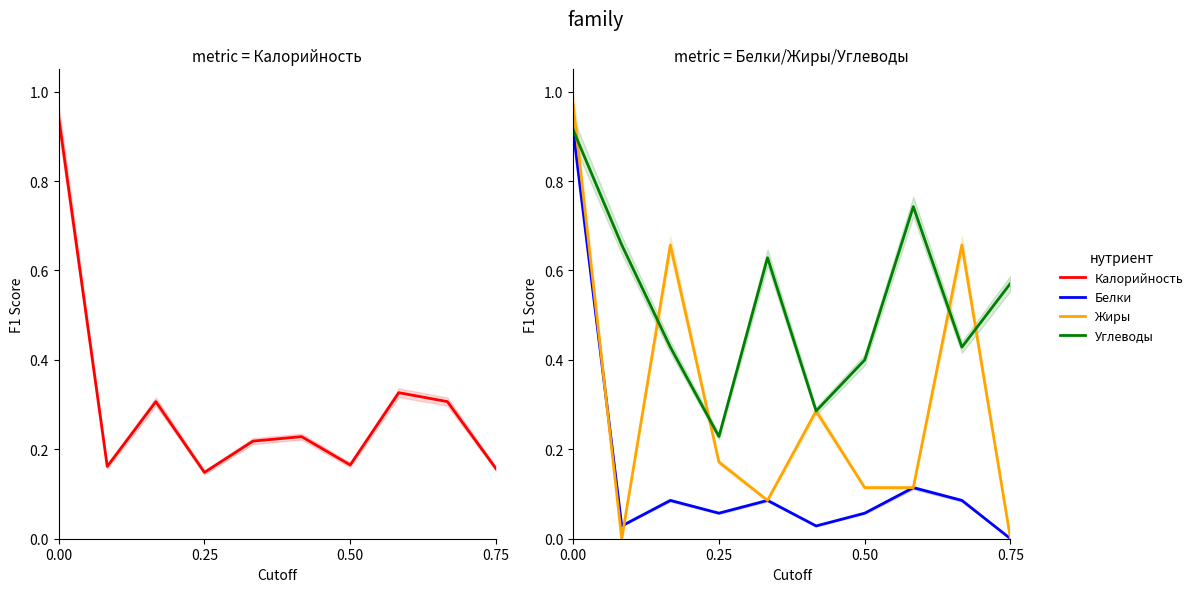

Does the chart display data point markers on the line(s)?

No